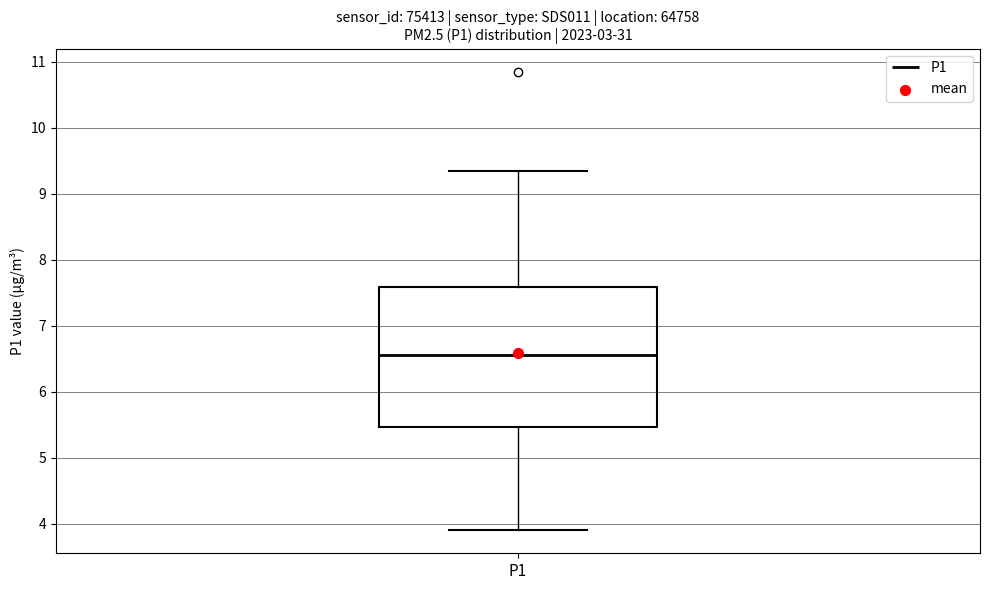

Read this box plot against the y-axis: the position of the median line, the range covered by the box, and the ends of both whiskers. The values are not printed on the chart, so give them approximately, as read against the axis.

median 6.6, box 5.5 to 7.6, whiskers 3.9 to 9.4